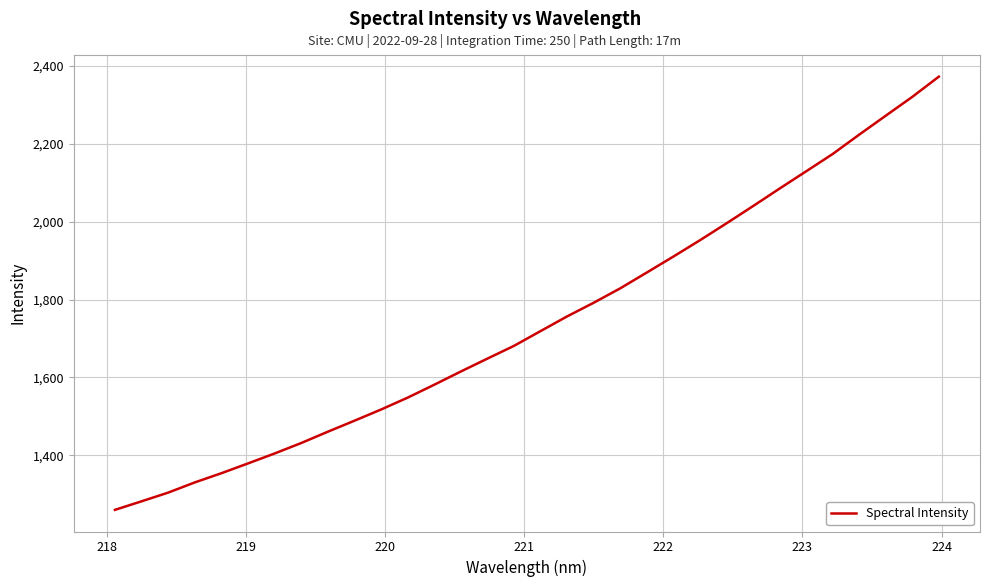

What is the difference between the maximum and minimum values?

1112.8